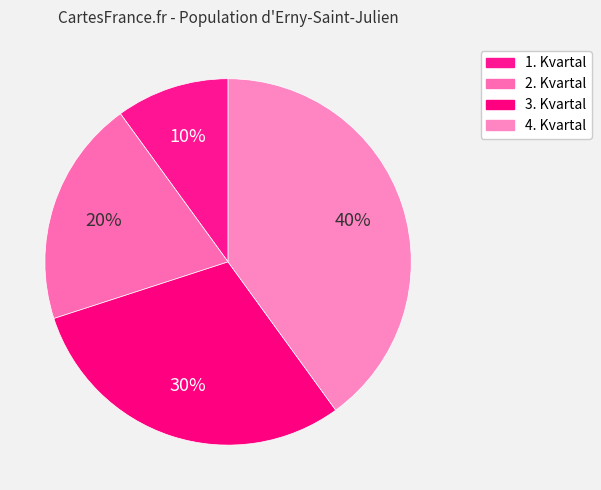

Is it true that 2. Kvartal is 15% of the pie?

False